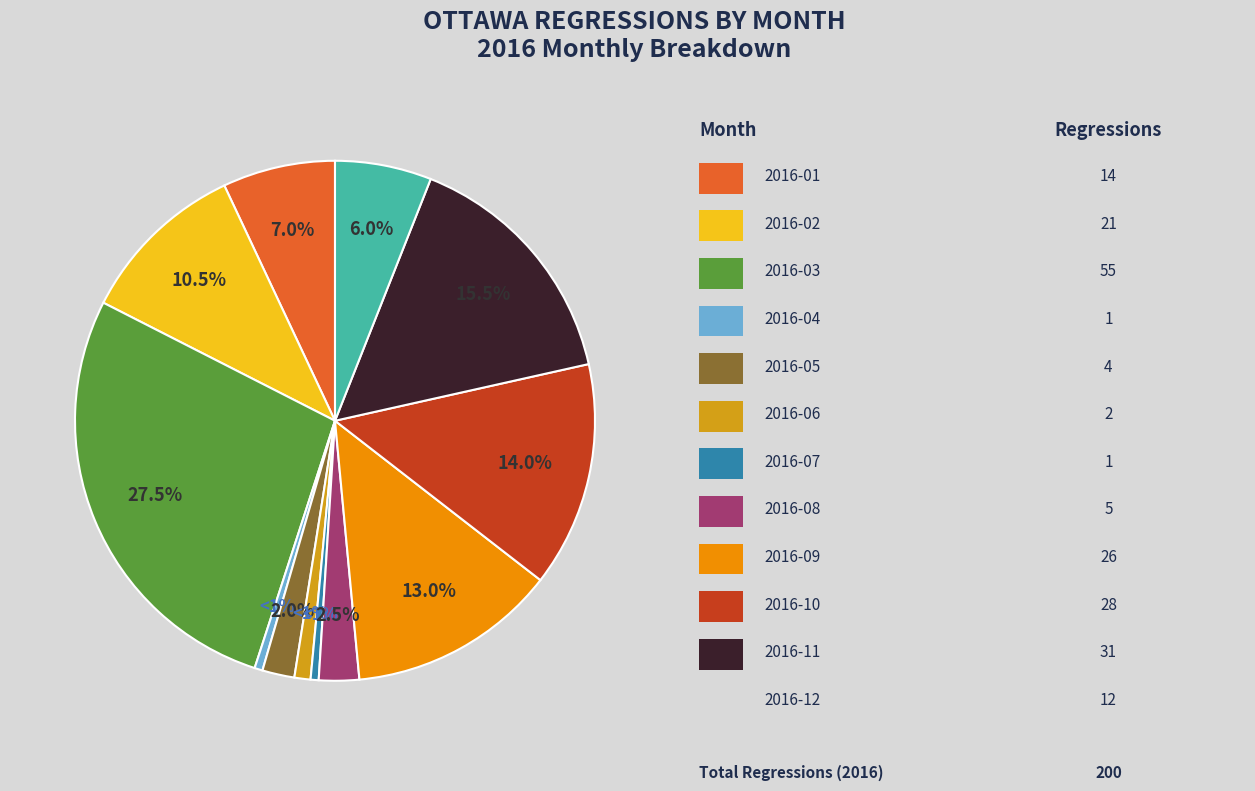

Is there any slice that represents more than half of the pie?

No